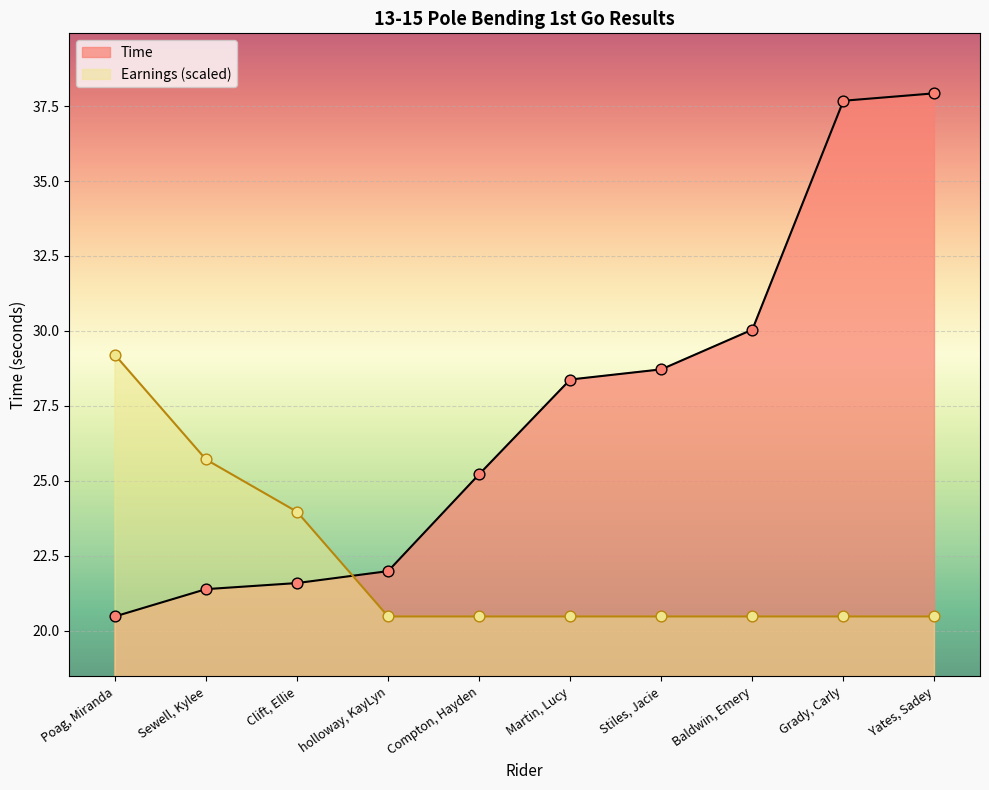

What is the ratio of the value at Compton, Hayden to the value at Yates, Sadey?

0.7